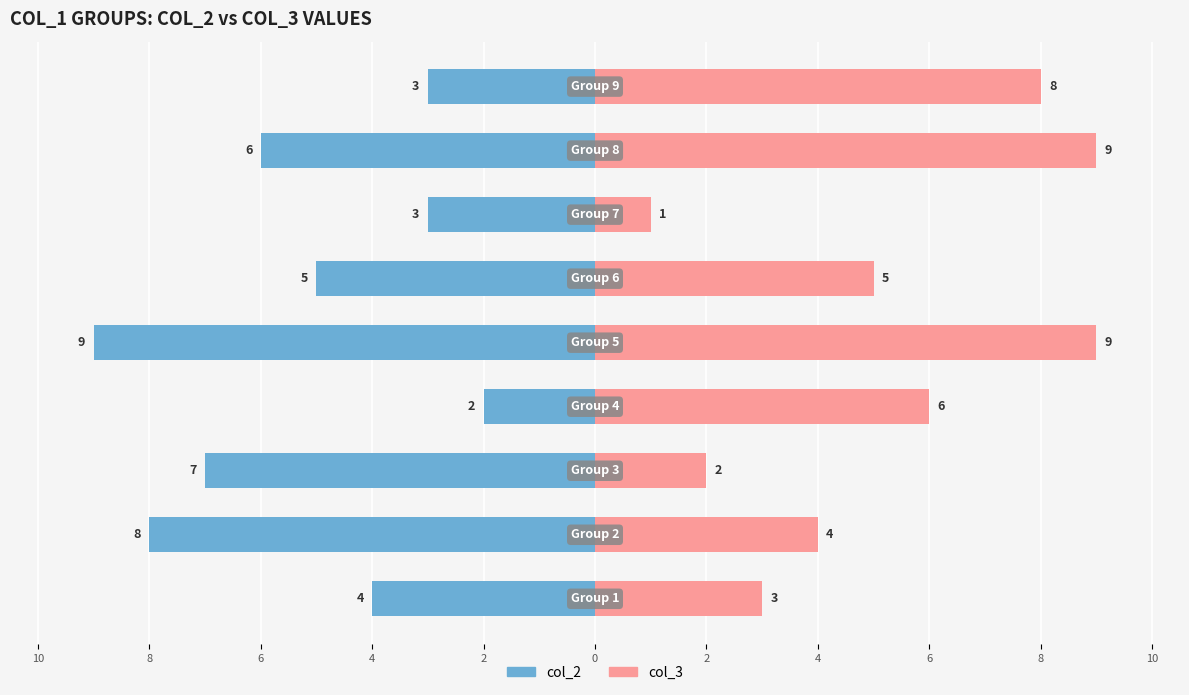

What are all the series names shown in the legend?

col_2, col_3